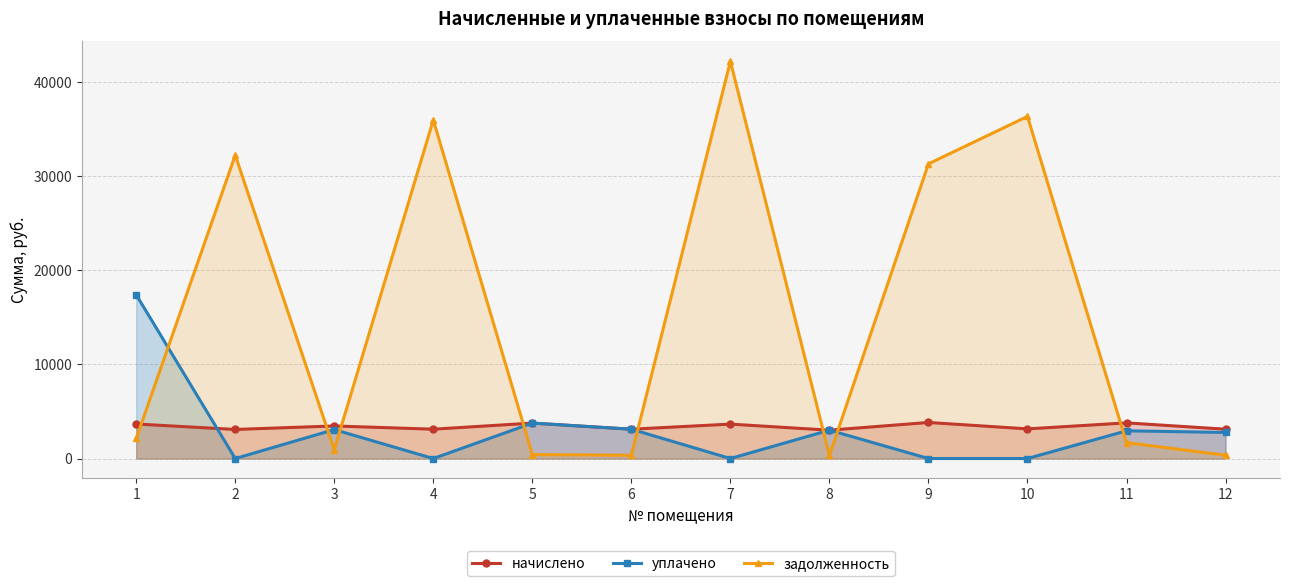

The уплачено series shows 2948.8 at 11. True or false?

True